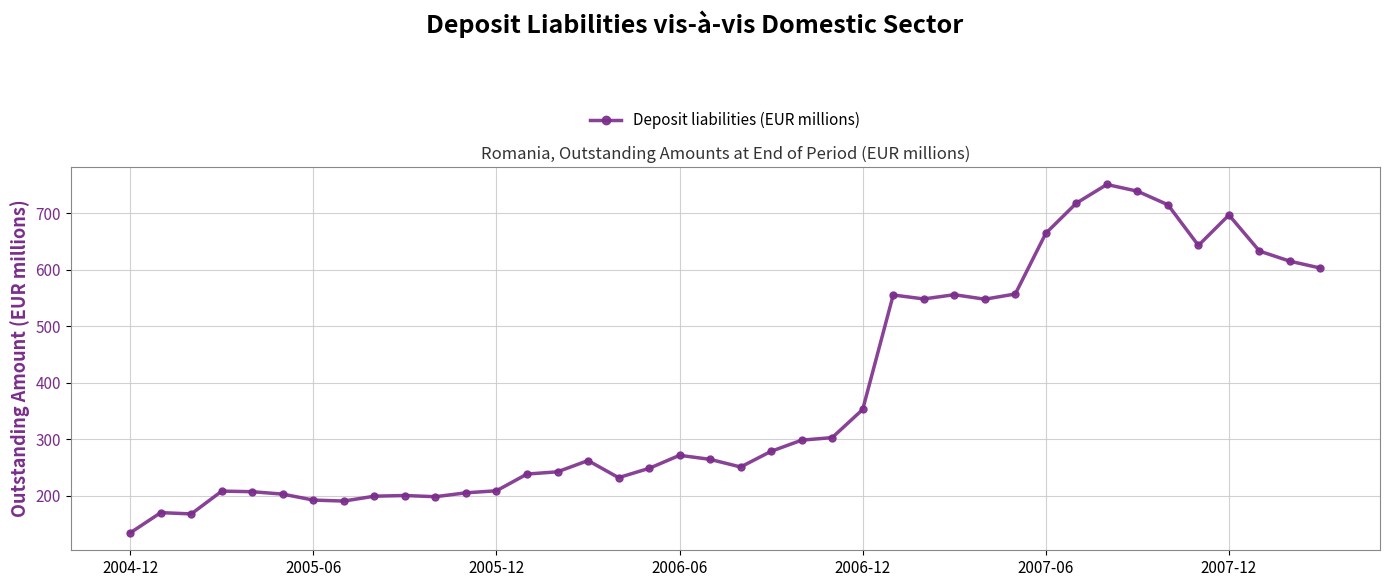

What is the greatest value displayed?

751.0